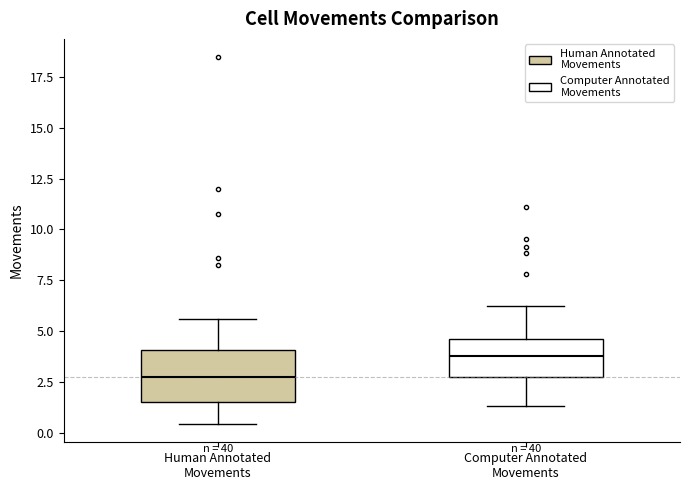

Reading left to right, transcribe this box plot: for each box, give where its median line is, the range the box spans, and where its two whiskers end, as read against the y-axis. The values are not printed on the chart, so give them approximately, as read against the axis.

Human Annotated Movements: median 2.5, box 1.5 to 4.0, whiskers 0.5 to 5.5
Computer Annotated Movements: median 4.0, box 2.5 to 4.5, whiskers 1.5 to 6.5